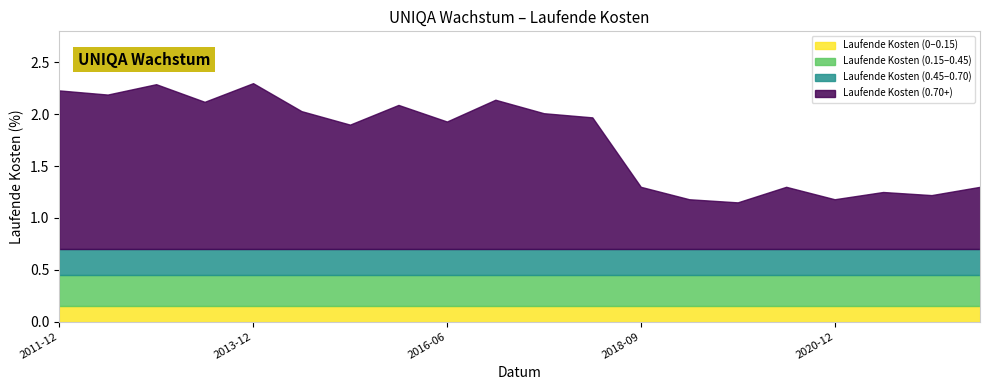

What is the difference between the values at 2012-06-30 and 2021-12-31?

1.0